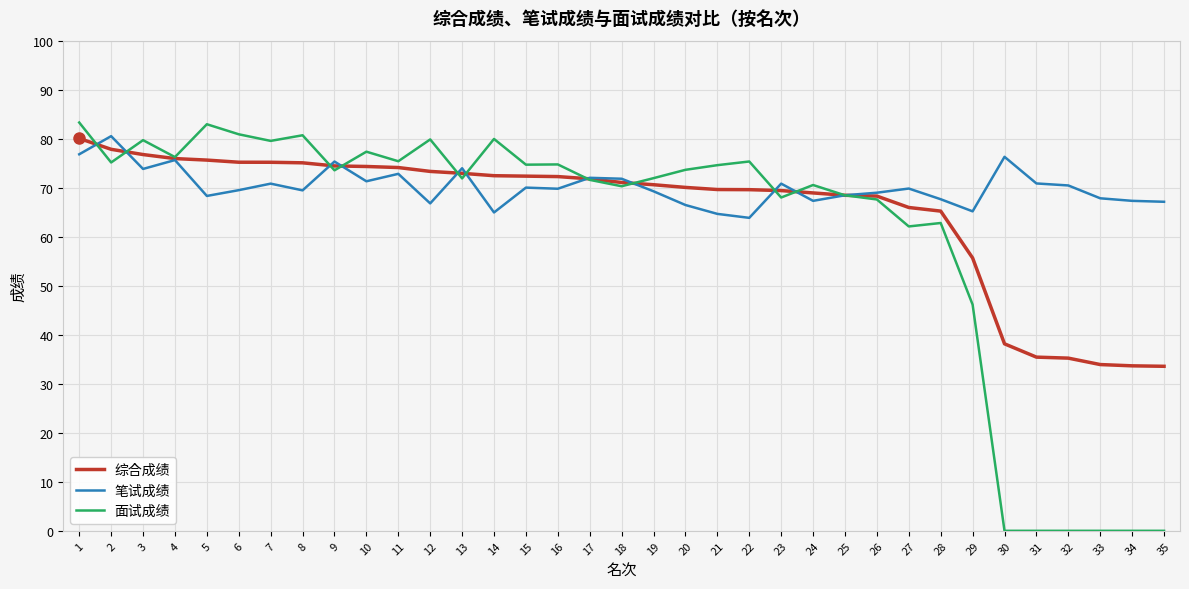

Where is 面试成绩 nearest to the value 41?

29